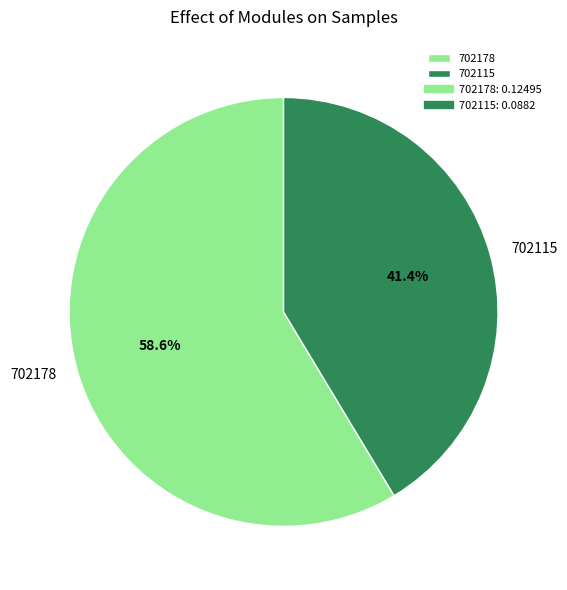

Which slice is the smallest?

702115